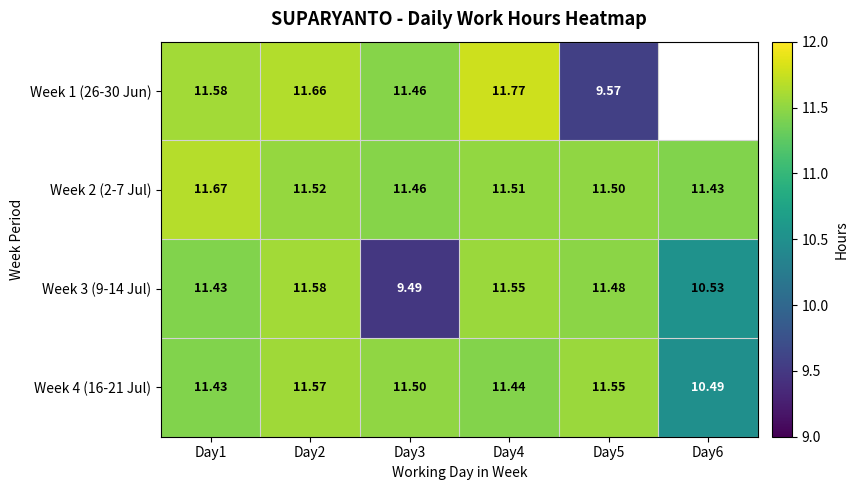

Between Day5 and Day3, which is larger?

Day3